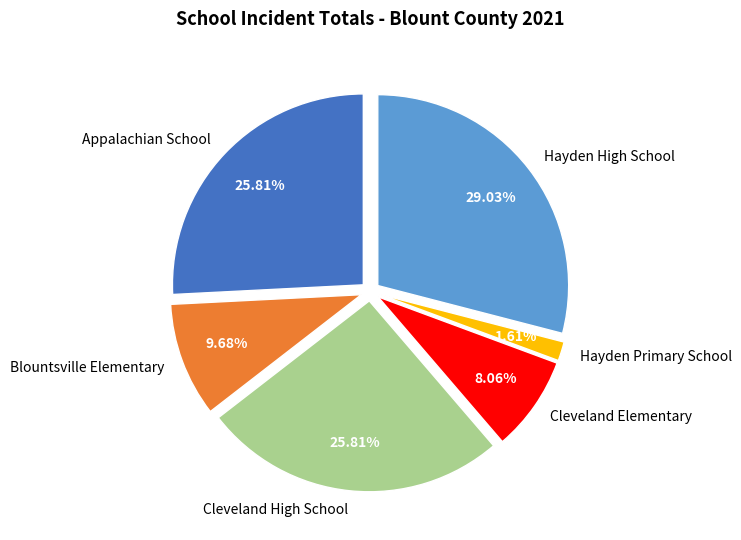

Which category has the smallest portion of the pie?

Hayden Primary School